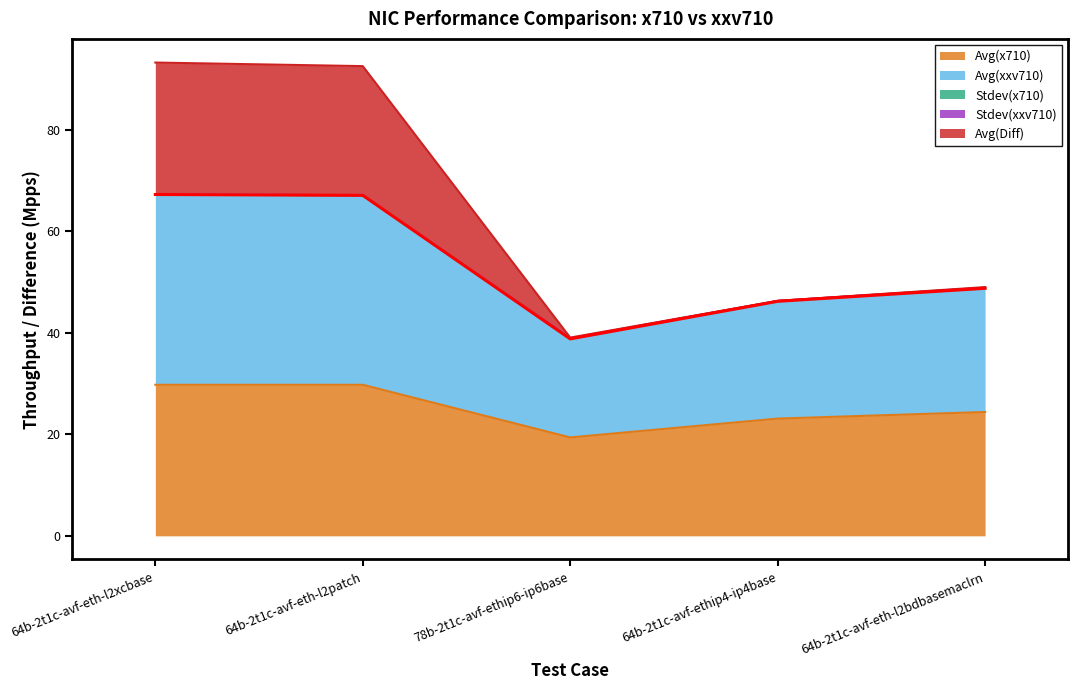

Which category has the lowest value in the Avg(Diff) series?

78b-2t1c-avf-ethip6-ip6base